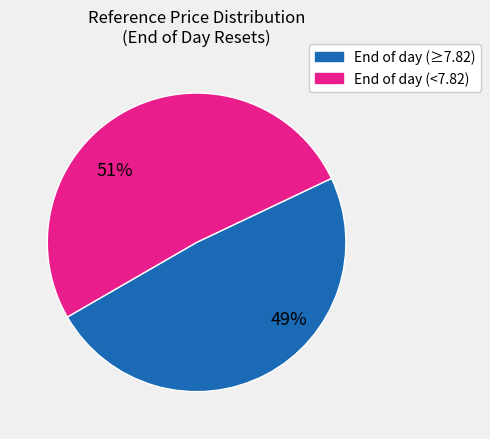

Is it true that End of day (<7.82) is 66% of the pie?

False